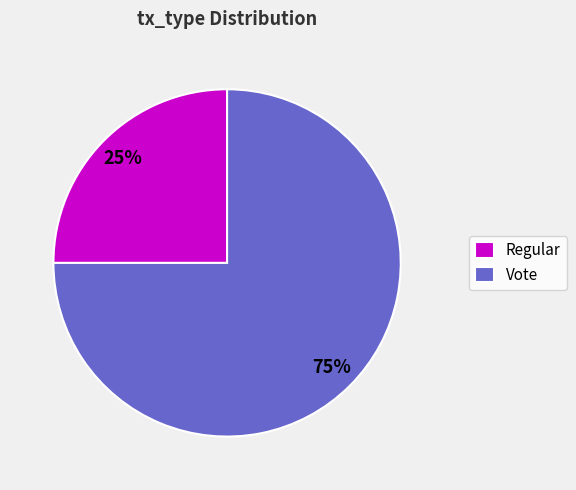

Count the number of slices in the pie.

2